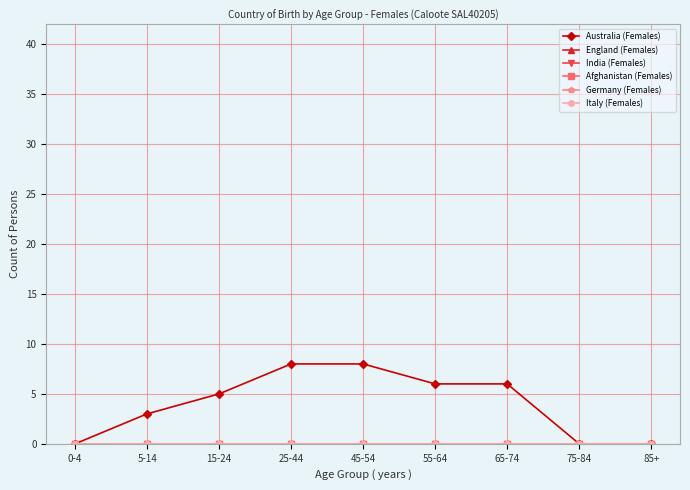

Does the chart have visible grid lines?

Yes